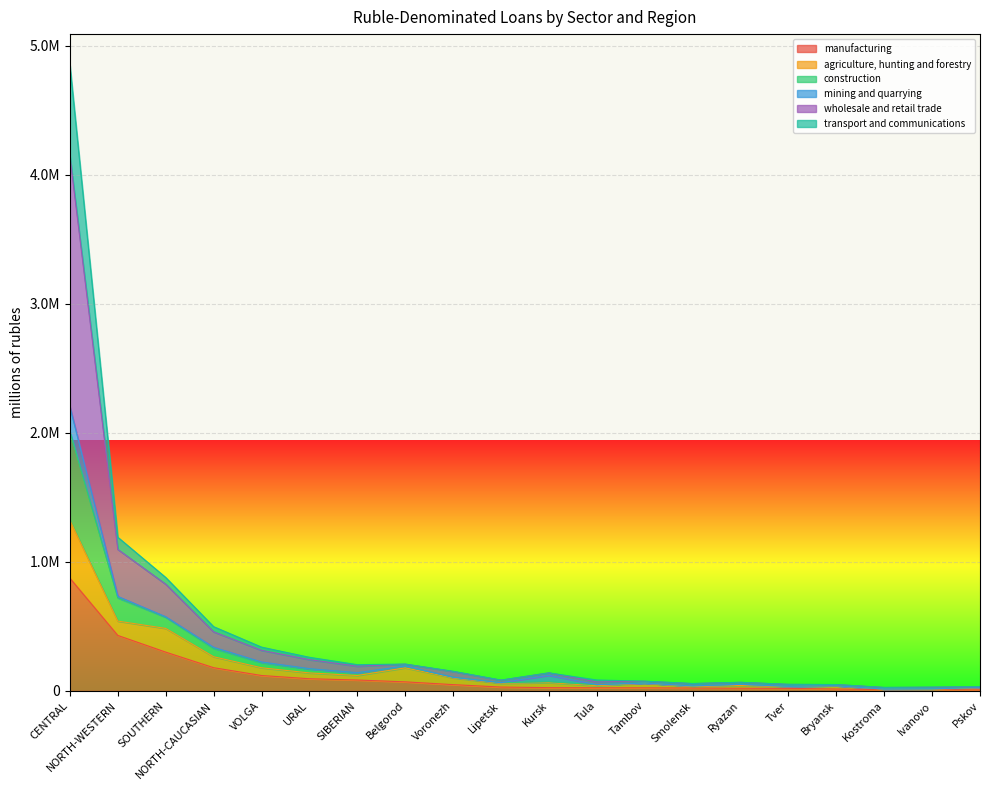

Does the chart display data point markers on the line(s)?

No